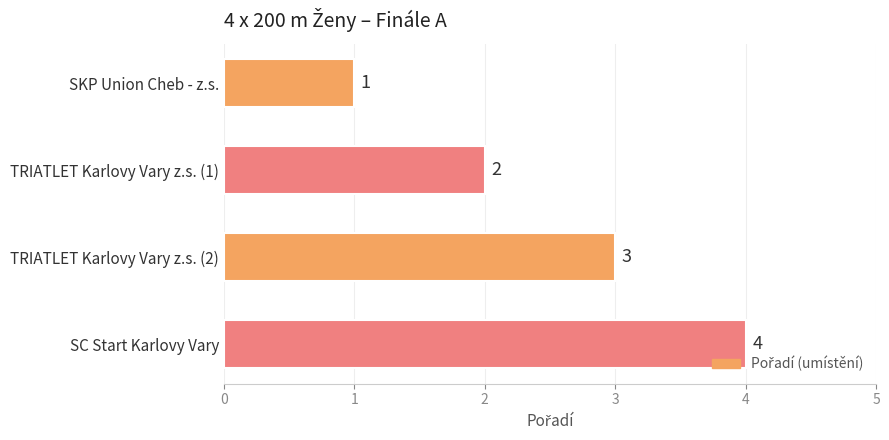

List the labels in order of value, smallest first.

SKP Union Cheb - z.s., TRIATLET Karlovy Vary z.s. (1), TRIATLET Karlovy Vary z.s. (2), SC Start Karlovy Vary